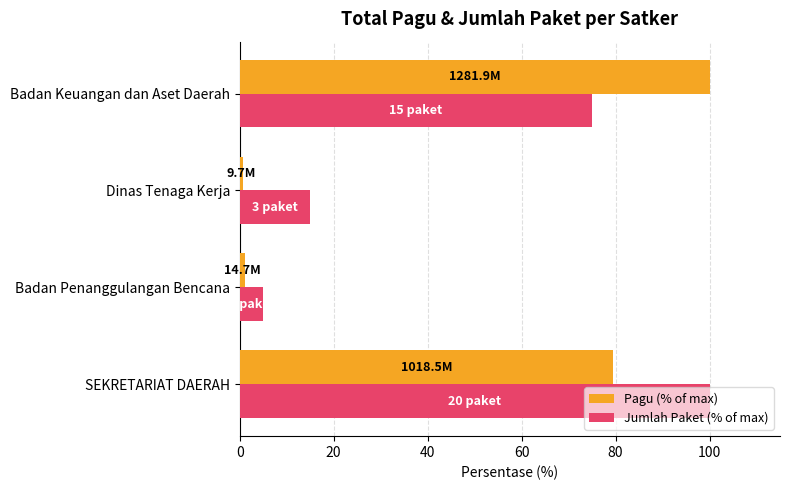

What are all the series names shown in the legend?

Pagu (% of max), Jumlah Paket (% of max)